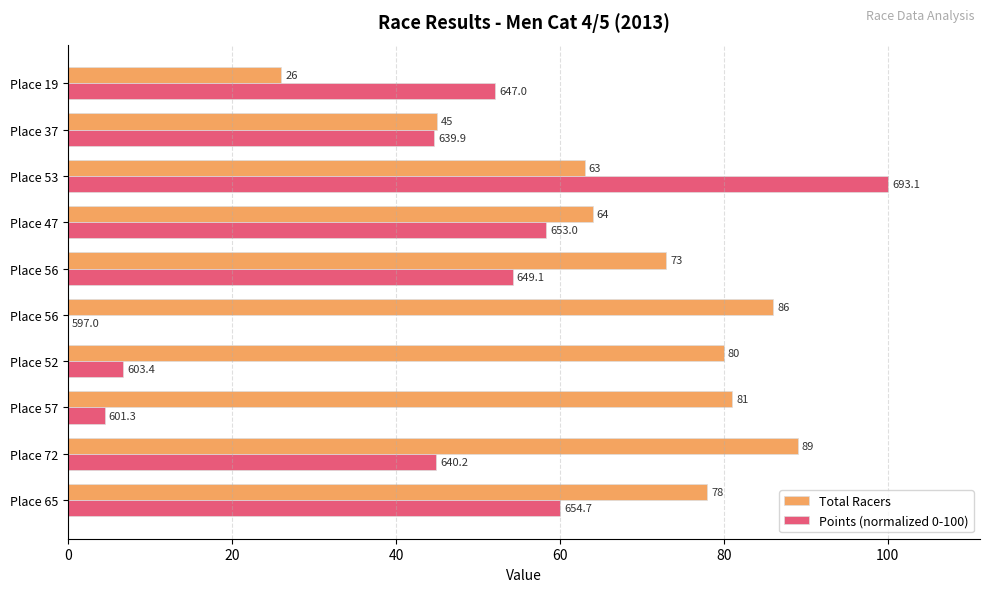

What are all the series names shown in the legend?

Total Racers, Points (normalized 0-100)